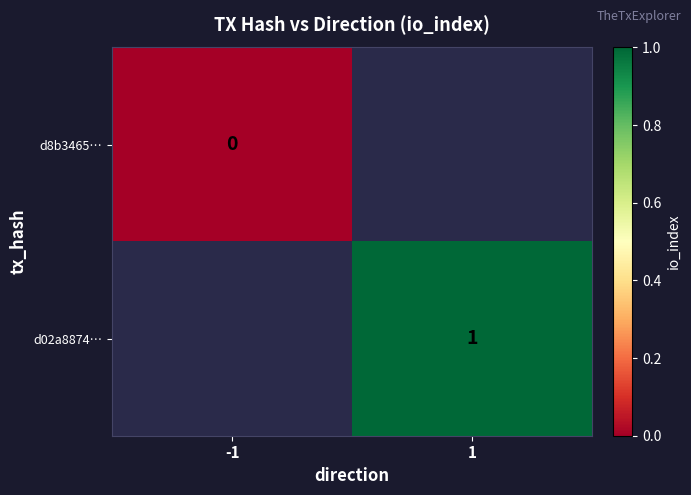

How many values in d02a8874… are above zero?

1